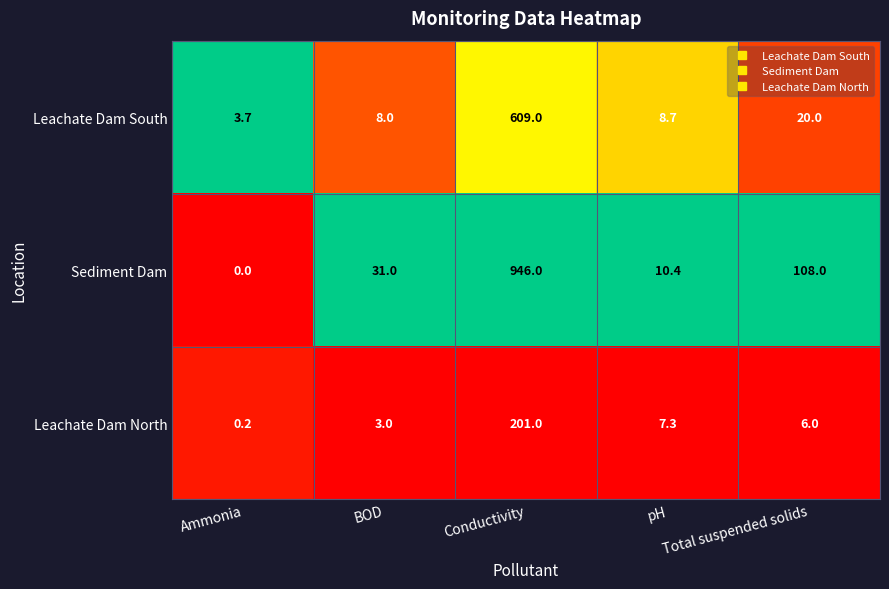

List the series in order of their peak value, highest first.

Sediment Dam, Leachate Dam South, Leachate Dam North